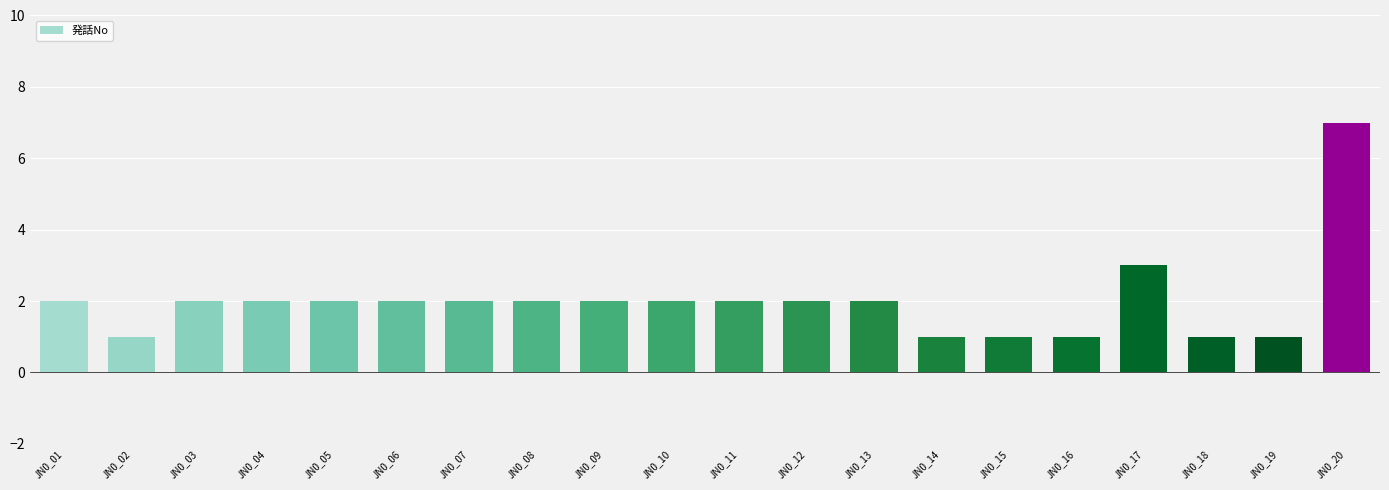

What is the sum of the values at JN0_18 and JN0_02?

2